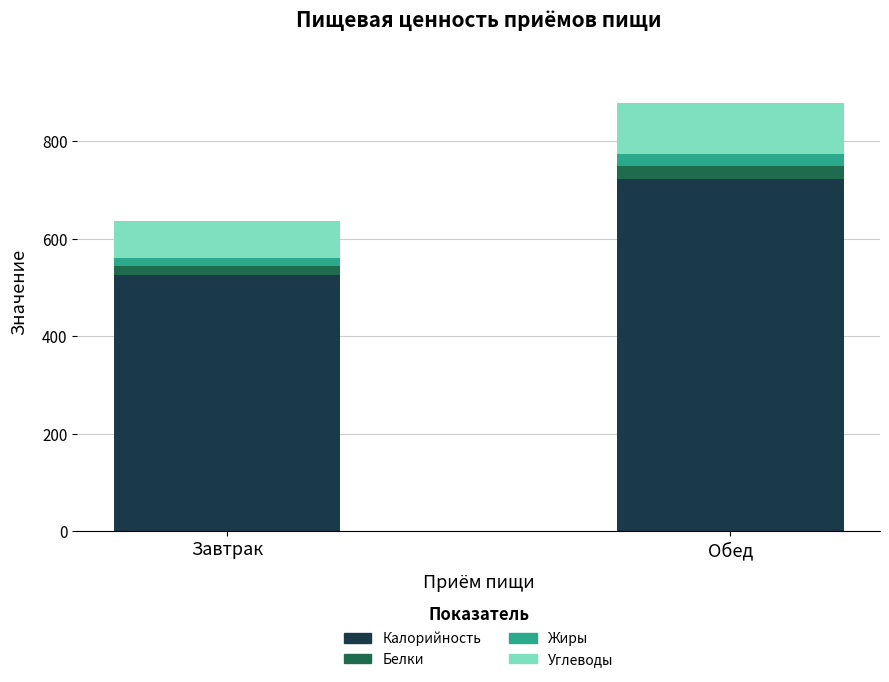

What is the total value across all series at Завтрак?

637.0